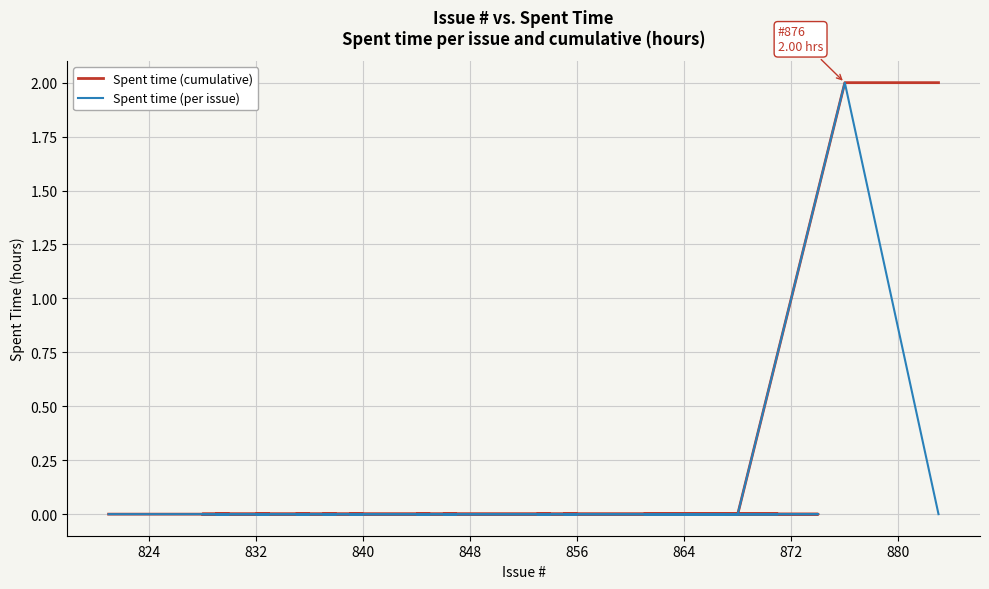

Which series has the largest range (max minus min)?

Spent time (cumulative)